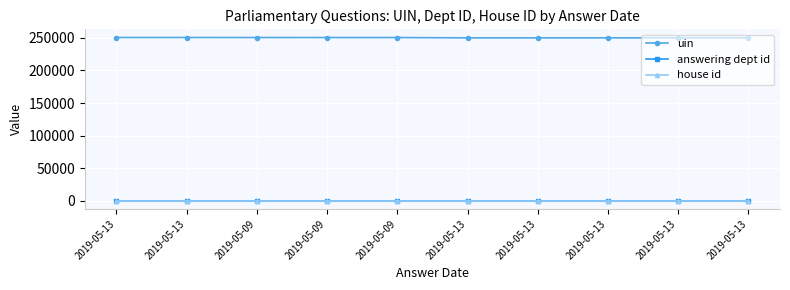

The value of uin at 2019-05-13 is 250495. True or false?

True